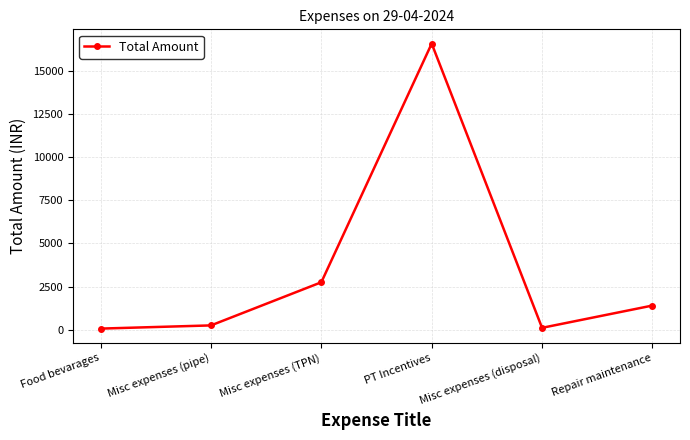

What is the ratio of the value at Misc expenses (TPN) to the value at Misc expenses (pipe)?

11.0